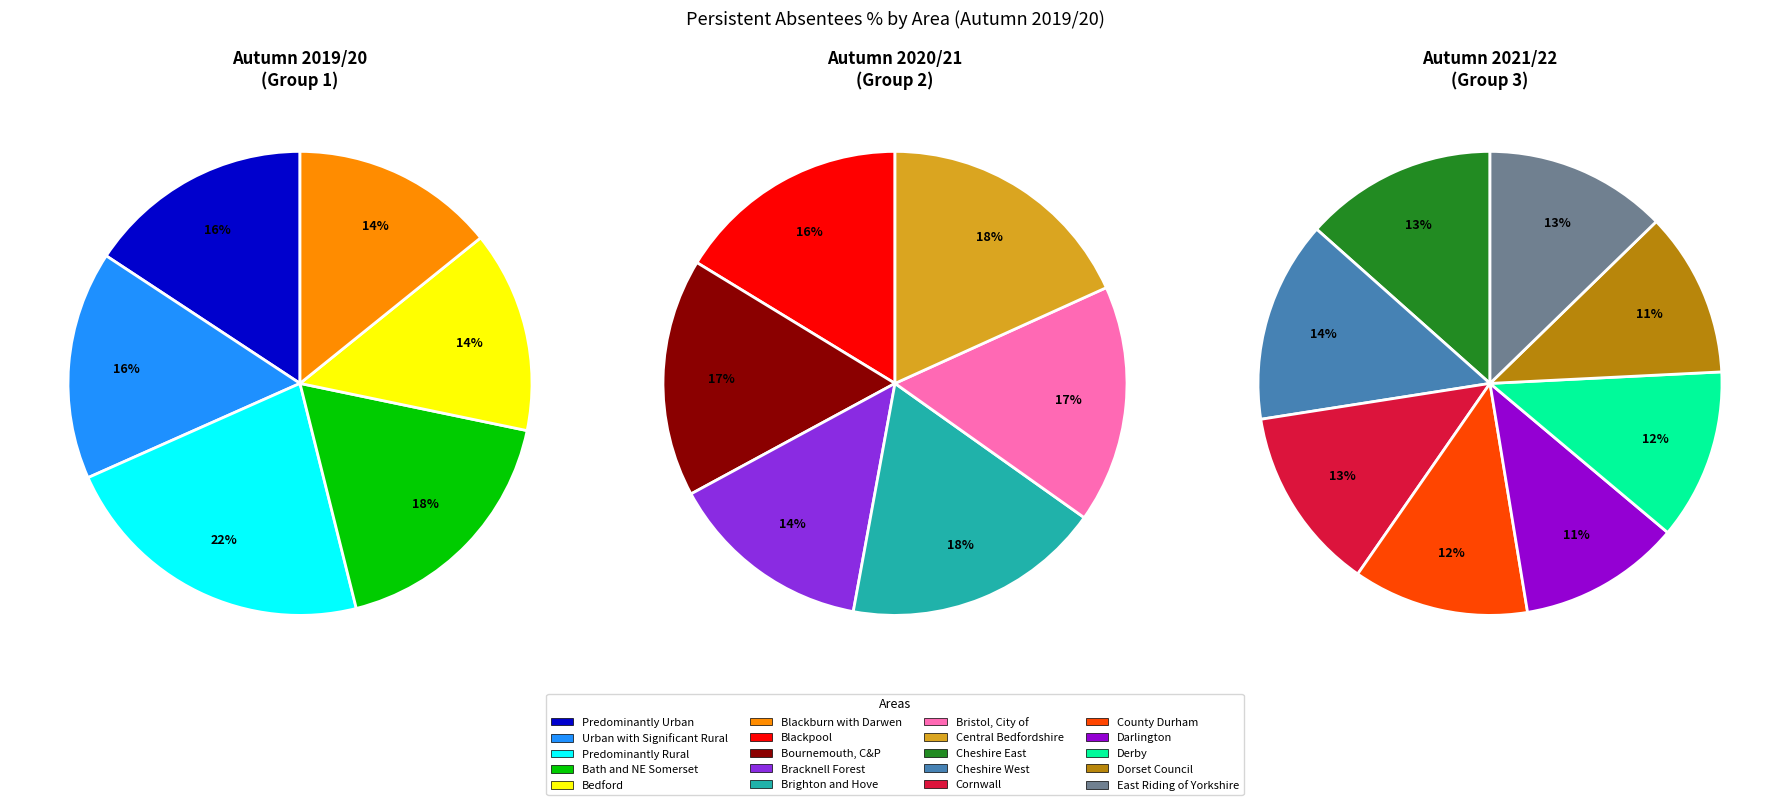

What is the largest slice in the pie chart?

Predominantly Rural